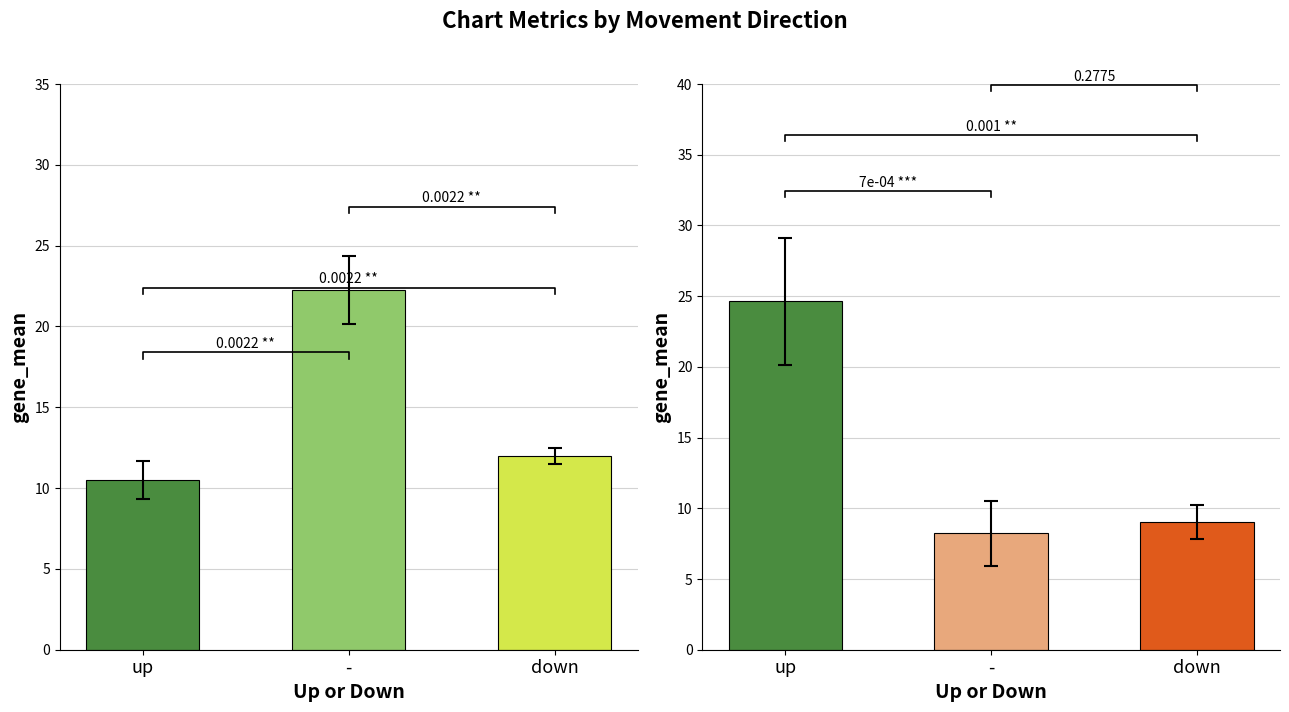

What is the total value across all series at -?

30.5